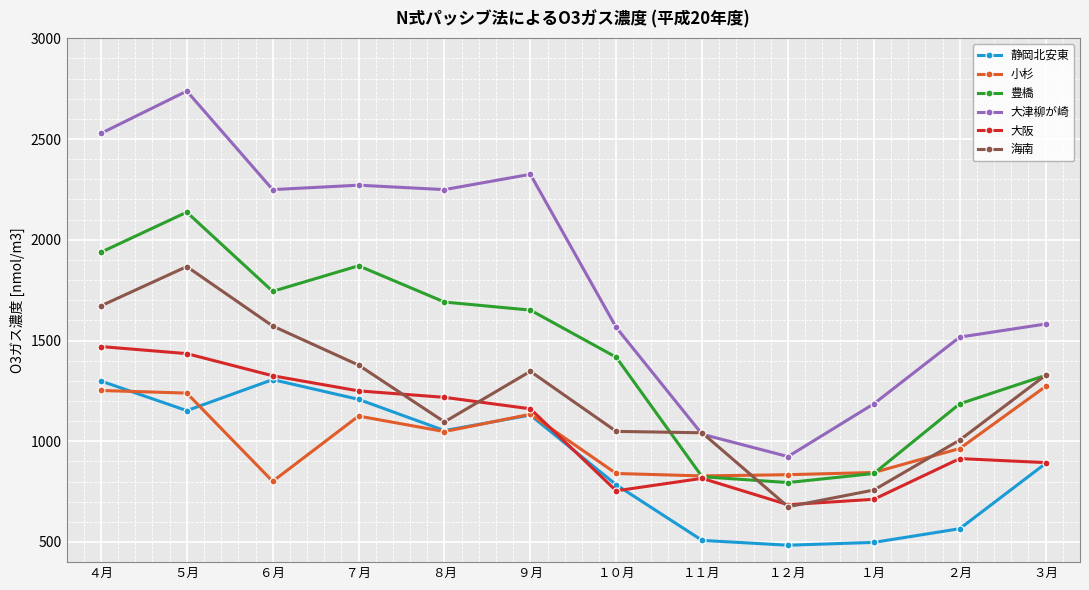

What is the approximate value of 小杉 at ３月?

1272